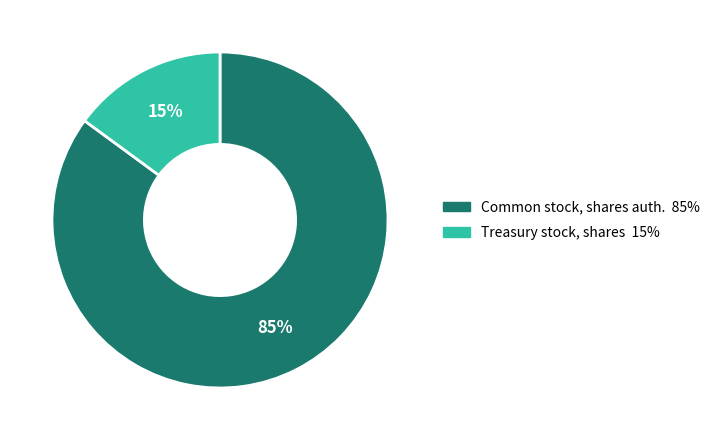

To the nearest percent, what is the average slice percentage?

50%